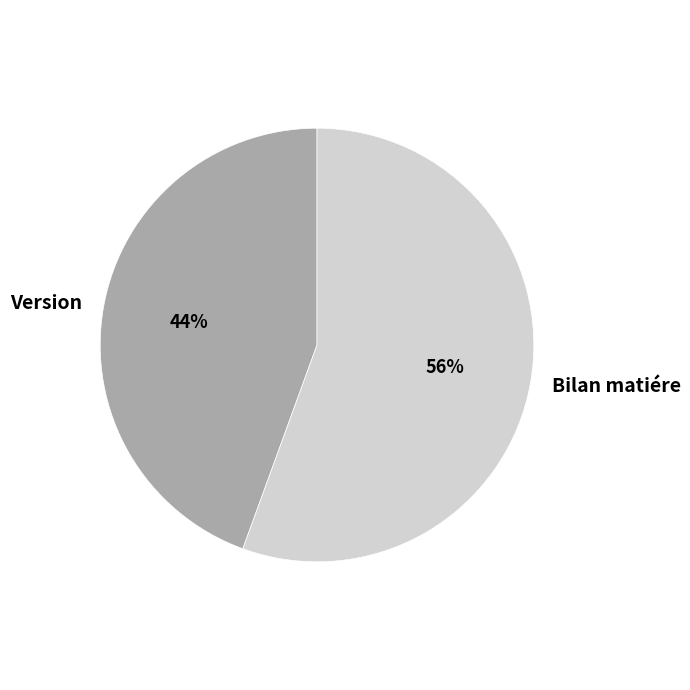

To the nearest percent, what percentage of the pie is Version?

44%